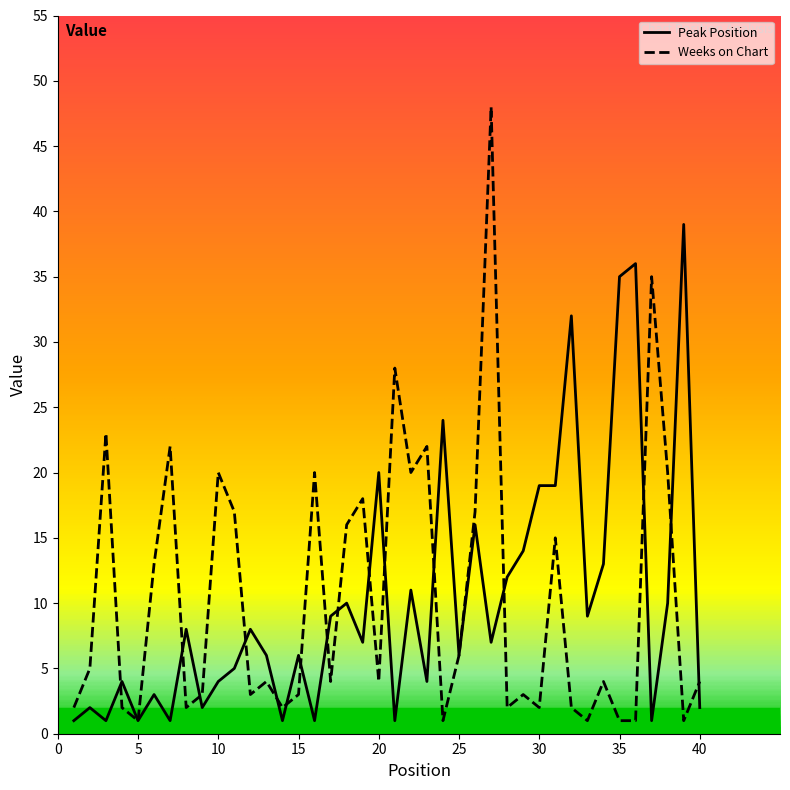

List the series in order of their peak value, highest first.

Weeks on Chart, Peak Position